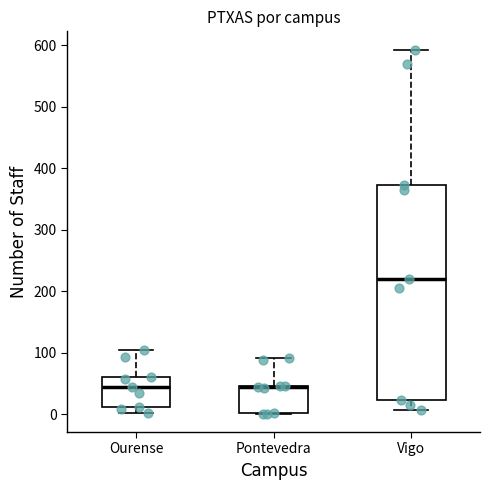

Reading left to right, read every box against the y-axis: the position of its median line, the range the box covers, and the ends of its whiskers. The values are not printed on the chart, so give them approximately, as read against the axis.

Ourense: median 40, box 10 to 60, whiskers 0 to 110
Pontevedra: median 40, box 0 to 50, whiskers 0 to 90
Vigo: median 220, box 20 to 370, whiskers 10 to 590